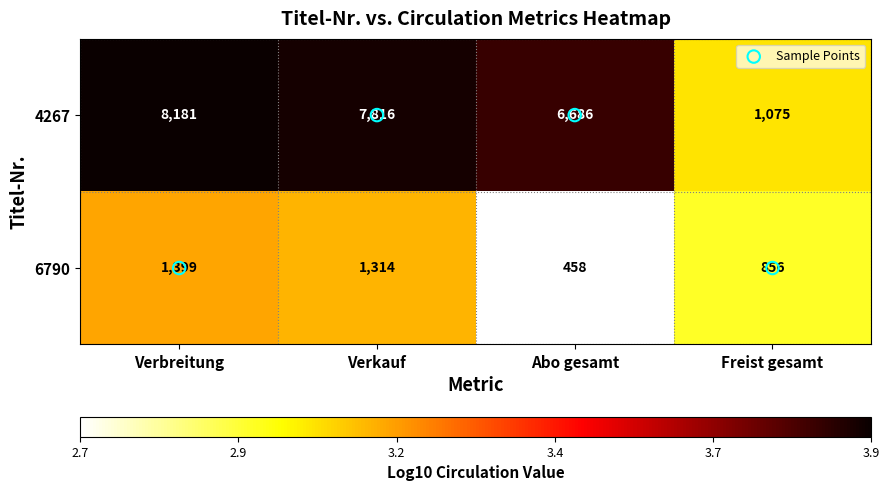

How many distinct data groups are displayed?

2